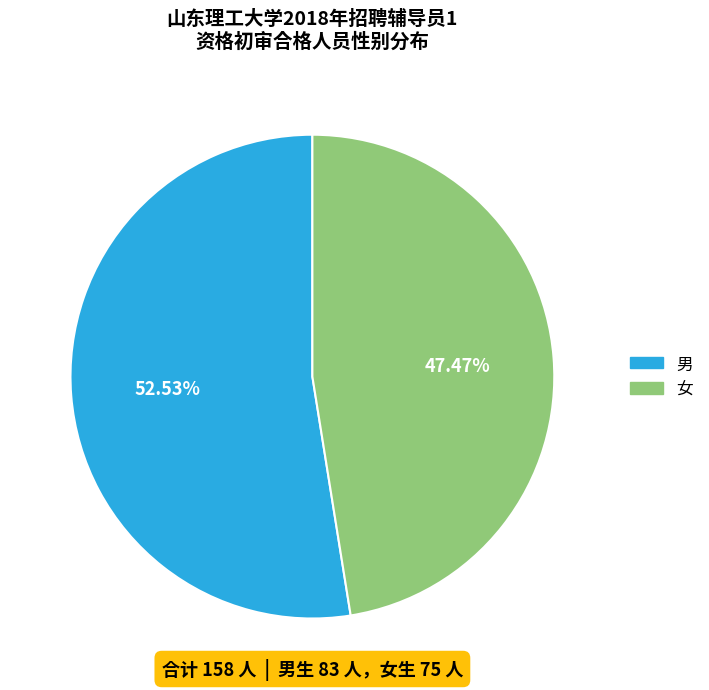

Does 女 represent more than half of the total?

No